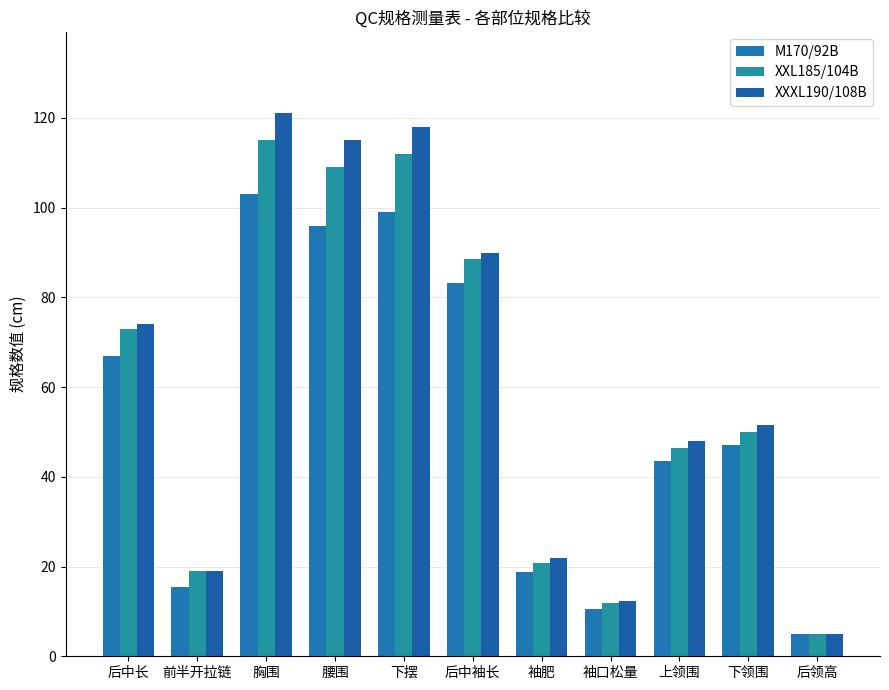

Which series has the largest range (max minus min)?

XXXL190/108B